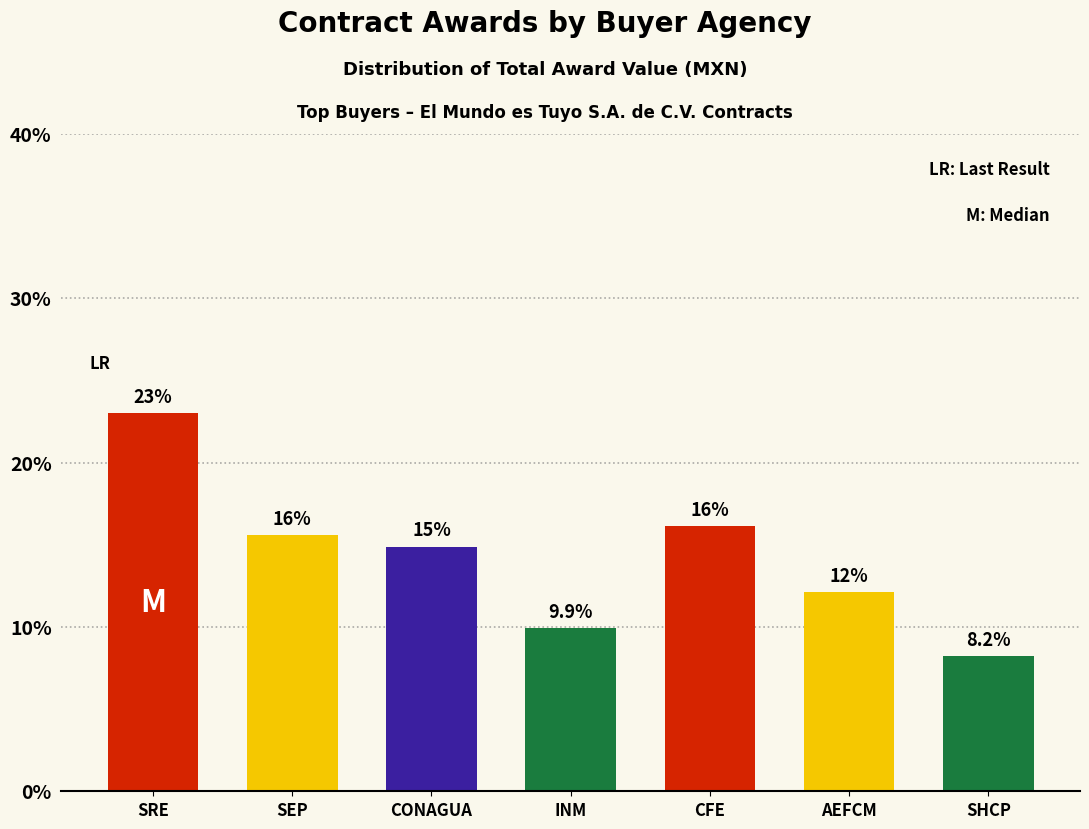

Reading left to right, list all the values displayed in this chart.

23.0	15.6	14.9	9.9	16.2	12.1	8.2